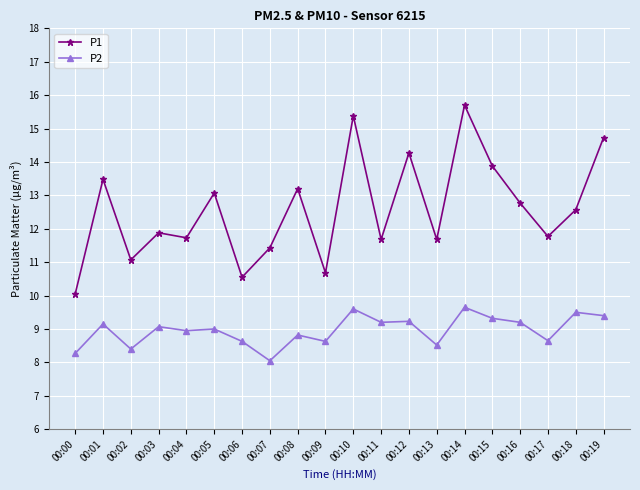

What is the maximum value for P1?

15.7